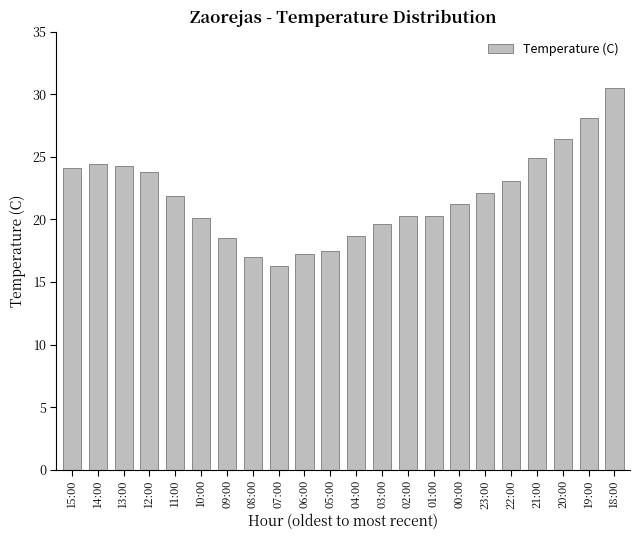

What is the difference between the maximum and minimum values?

14.2